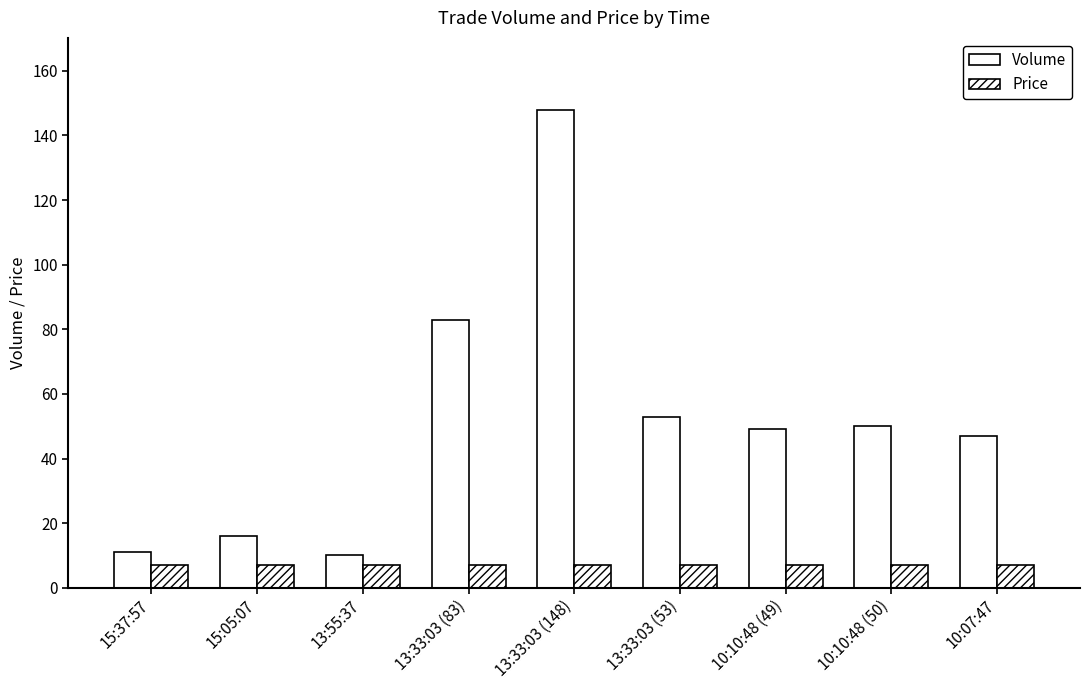

Are the bars horizontal?

No